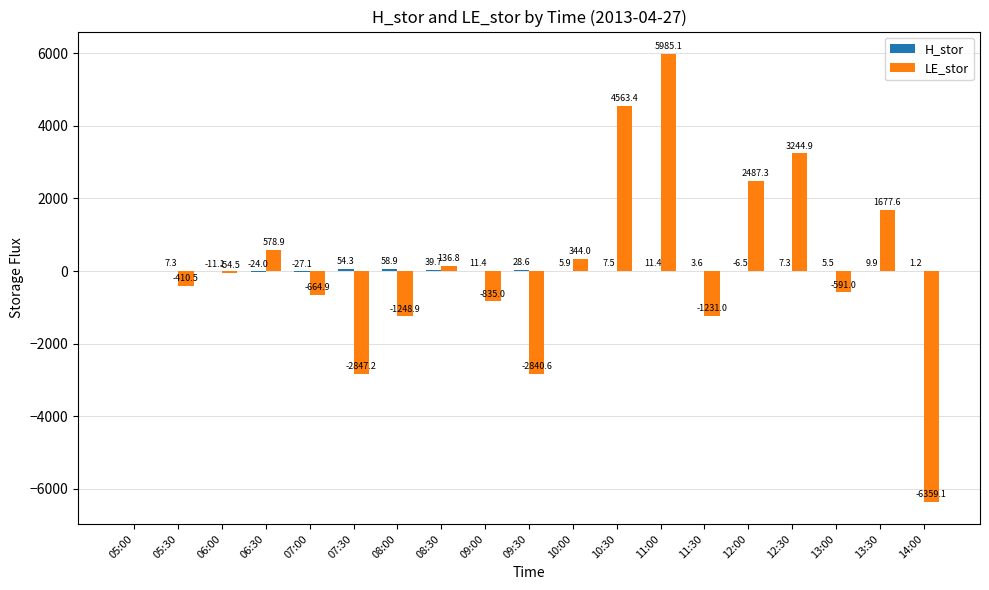

How many values in the LE_stor series exceed -54?

9